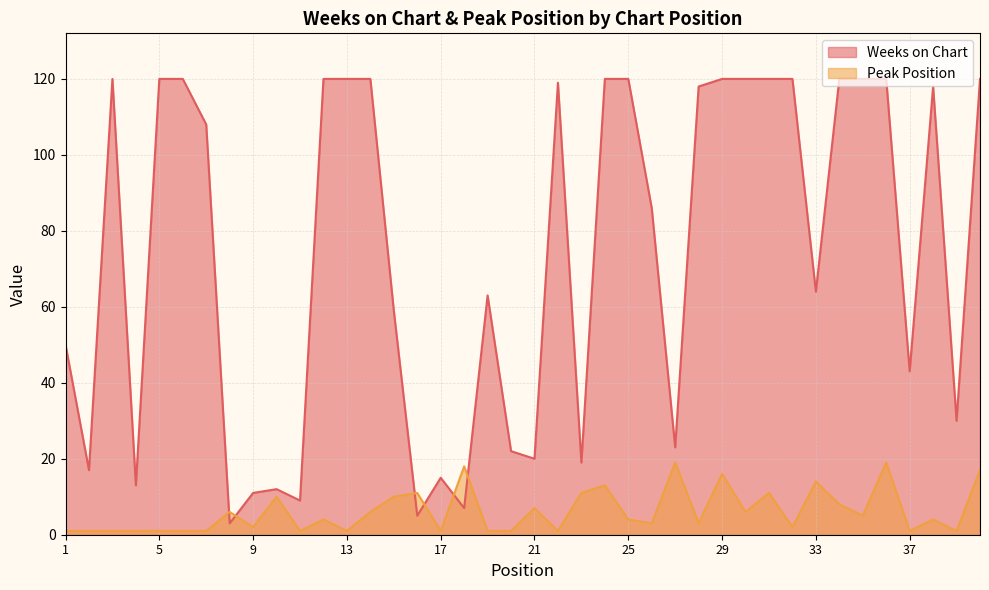

Where is the first local maximum for Peak Position?

8